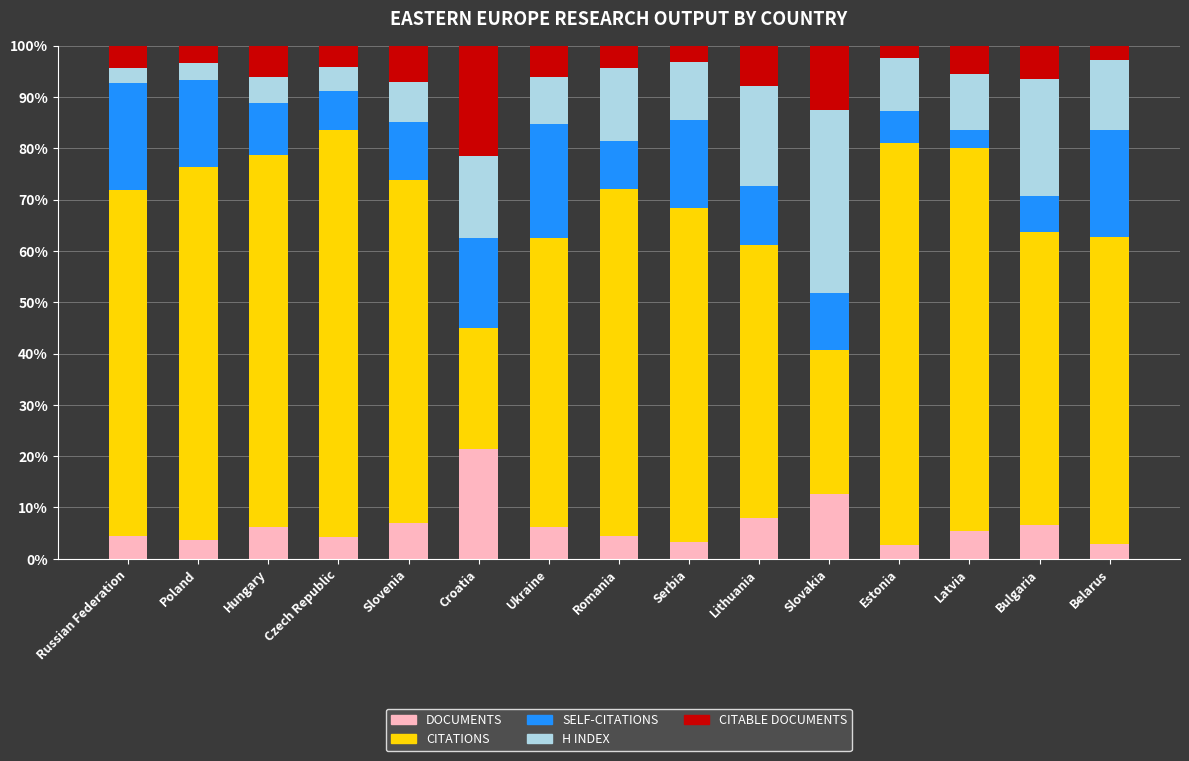

What is the total value across all series at Croatia?

100.0